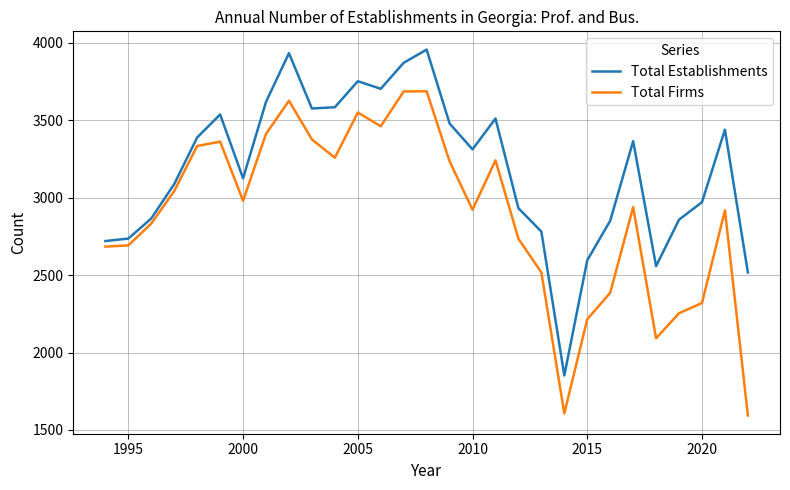

Which series has the largest total across all categories?

Total Establishments